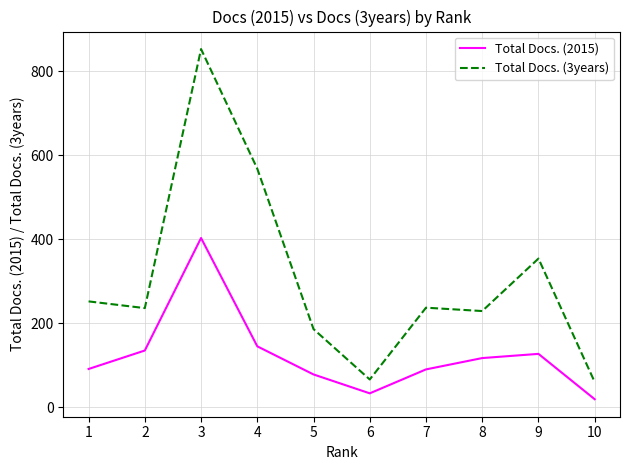

In Total Docs. (2015), how many points are lower than both neighbors (excluding endpoints)?

1